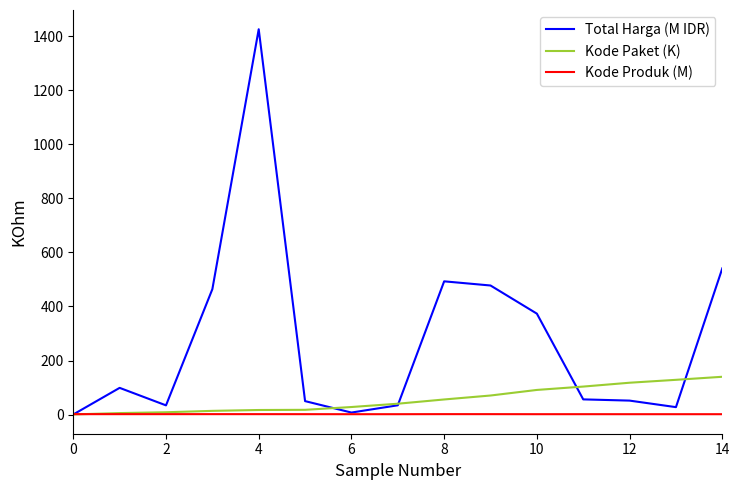

List the series in order of their overall mean, highest first.

Total Harga (M IDR), Kode Paket (K), Kode Produk (M)